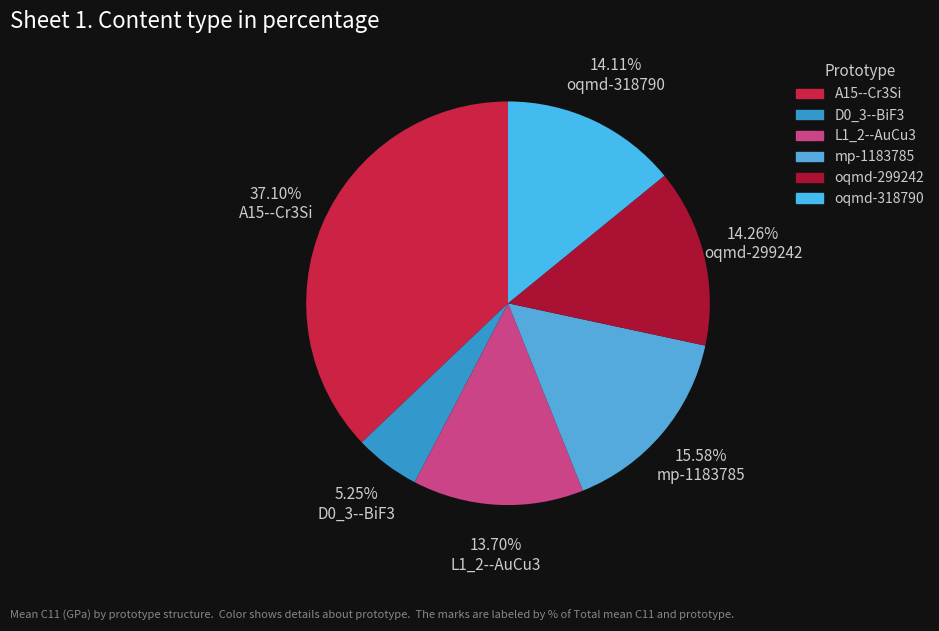

Between oqmd-299242 and L1_2--AuCu3, which is larger?

oqmd-299242